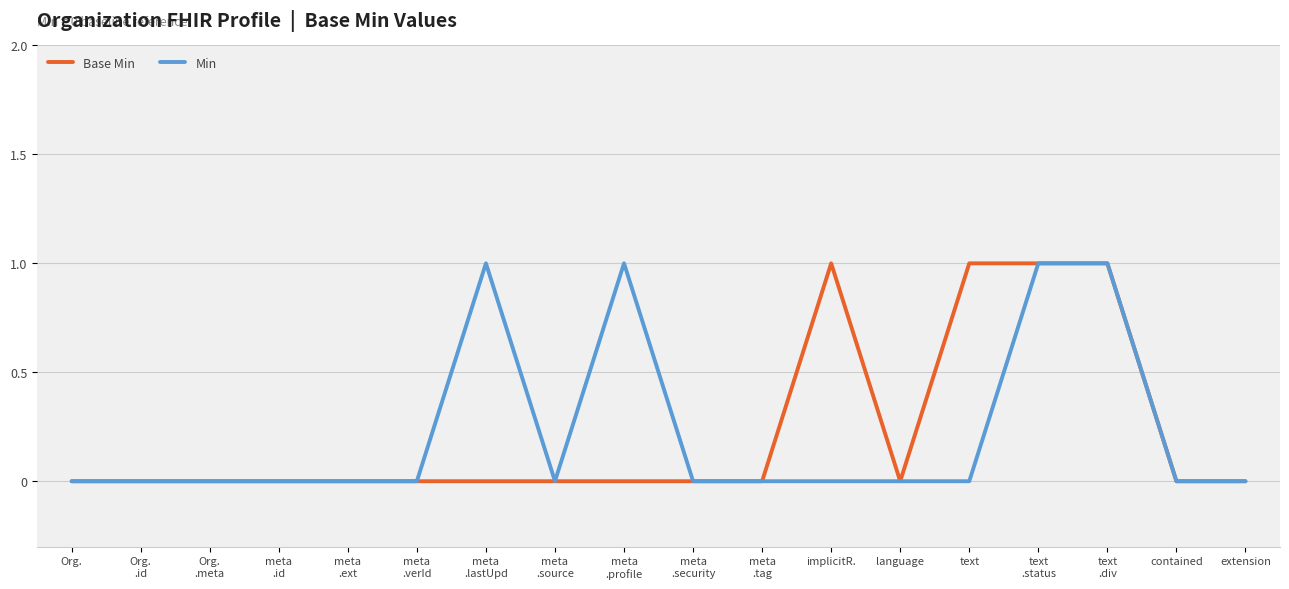

True or false: Base Min has a value of 0 at language.

True